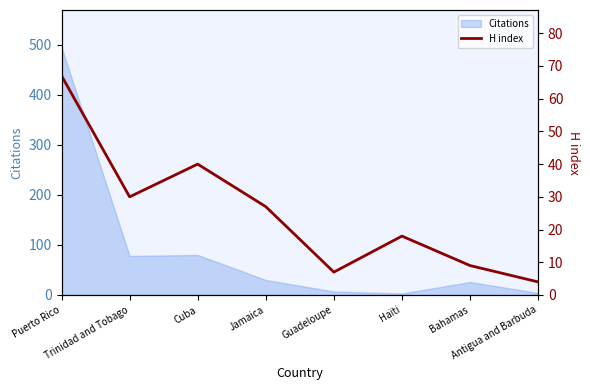

How many lines are shown in the chart?

1